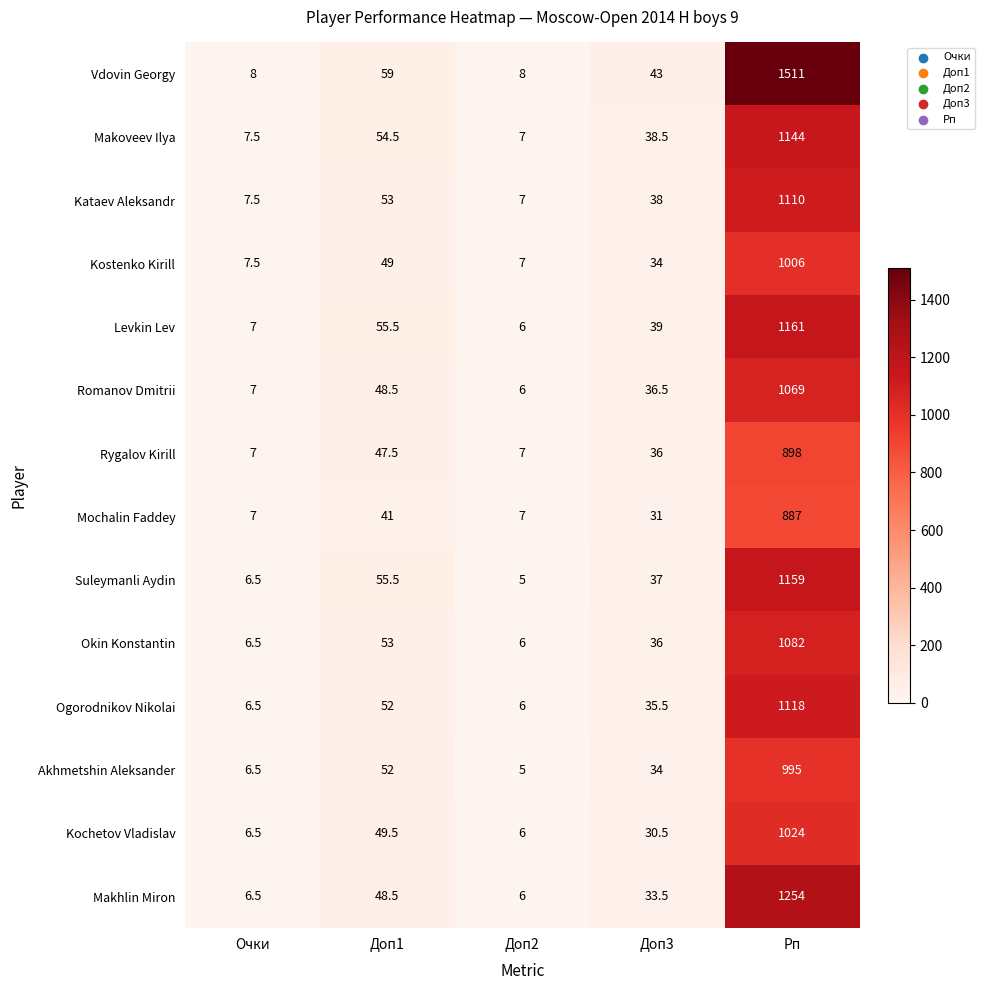

What value does the Suleymanli Aydin series have at Доп1?

55.5